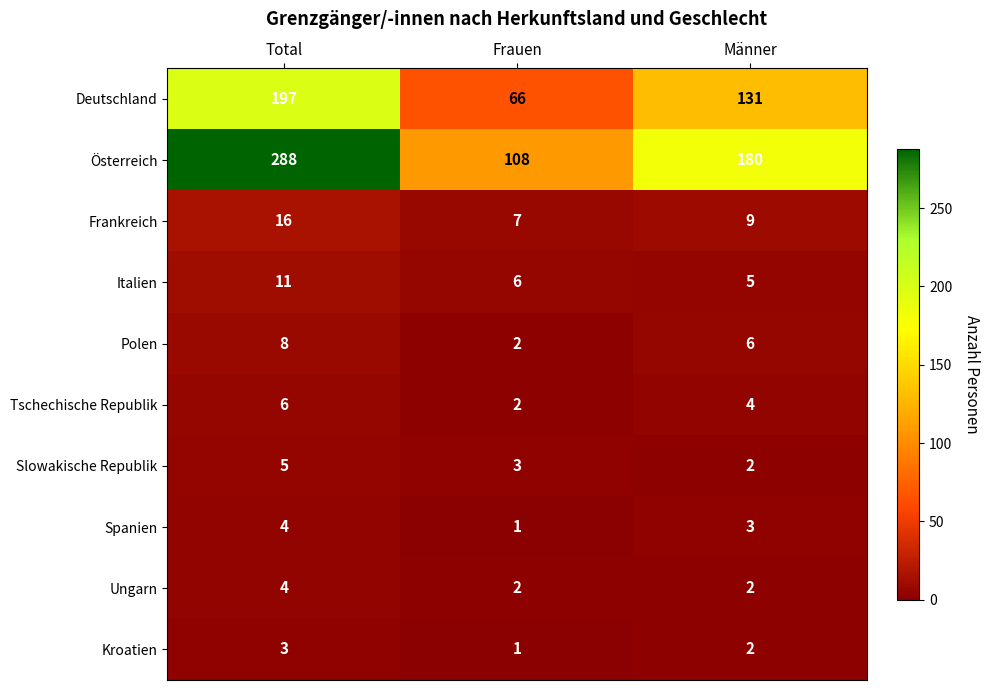

The value of Polen at Frauen is 2. True or false?

True